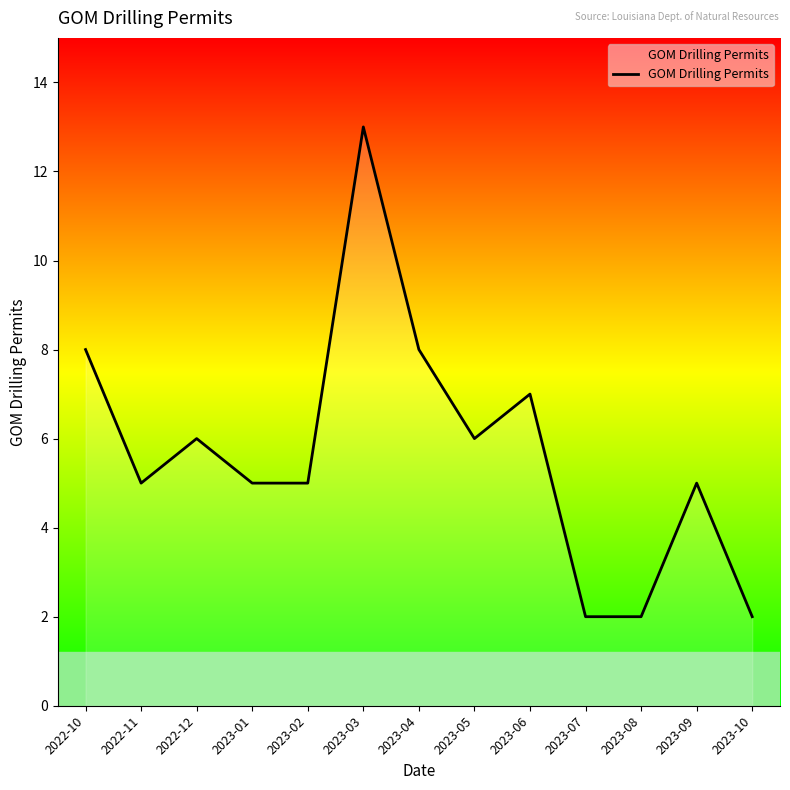

Does the chart have visible grid lines?

No